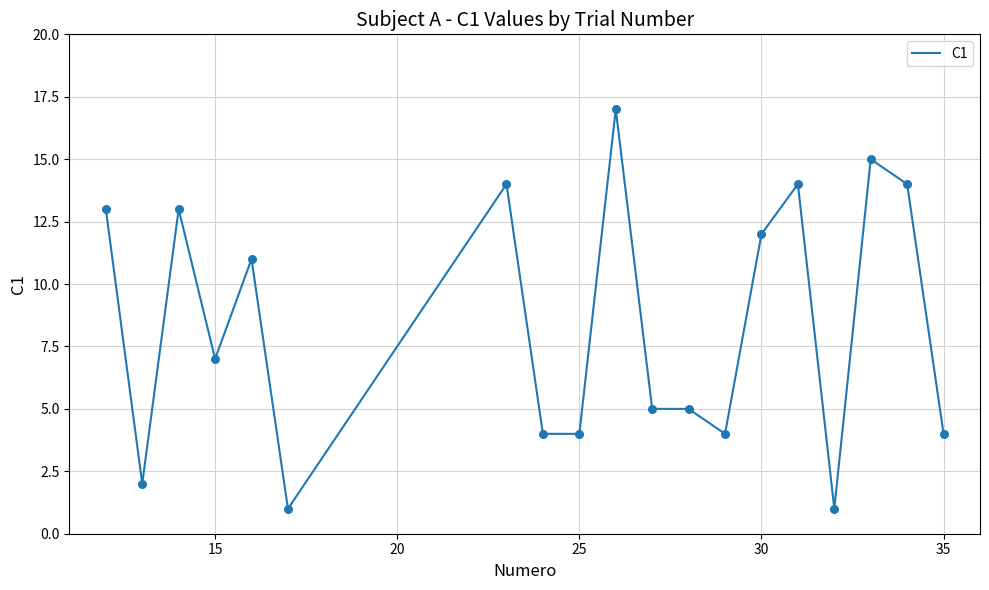

What is the greatest value displayed?

17